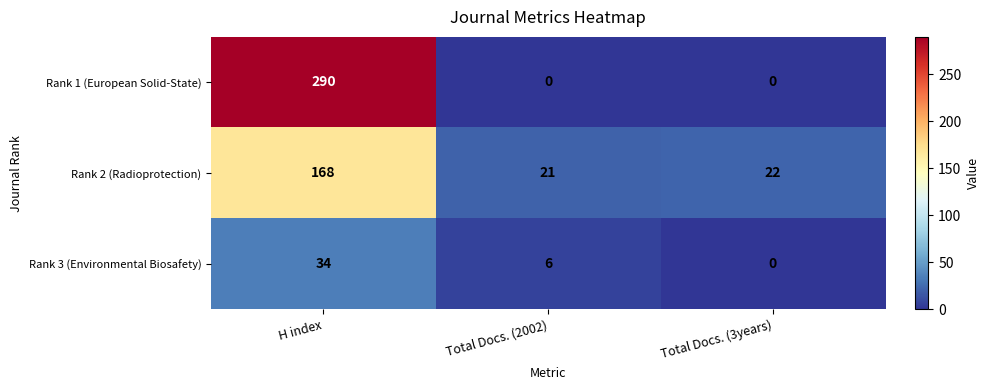

List the series in order of their overall mean, lowest first.

Rank 3 (Environmental Biosafety), Rank 2 (Radioprotection), Rank 1 (European Solid-State)